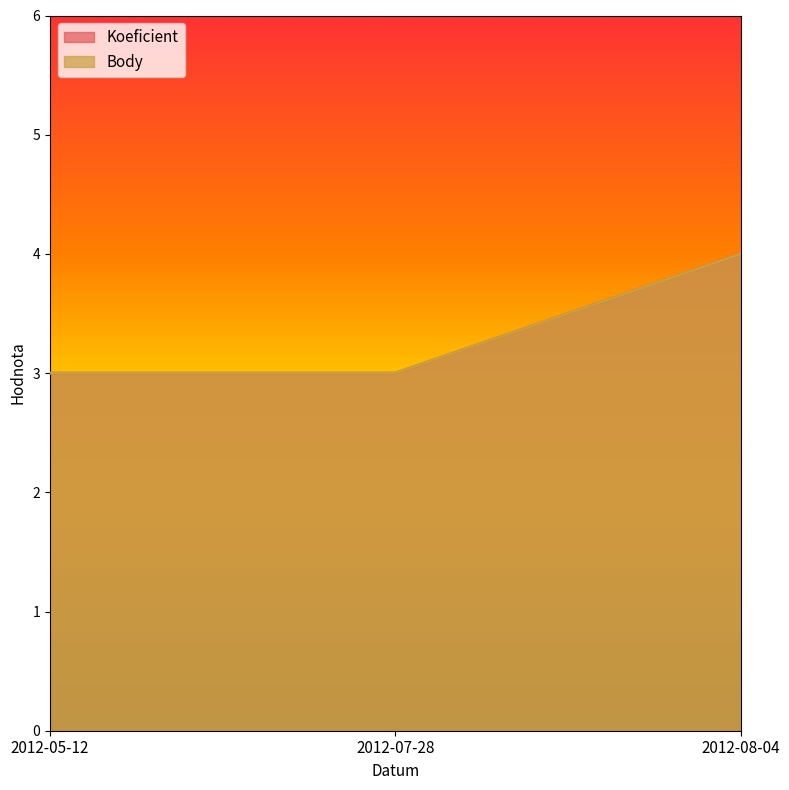

At 2012-08-04, list the series in order from smallest to largest.

Koeficient, Body